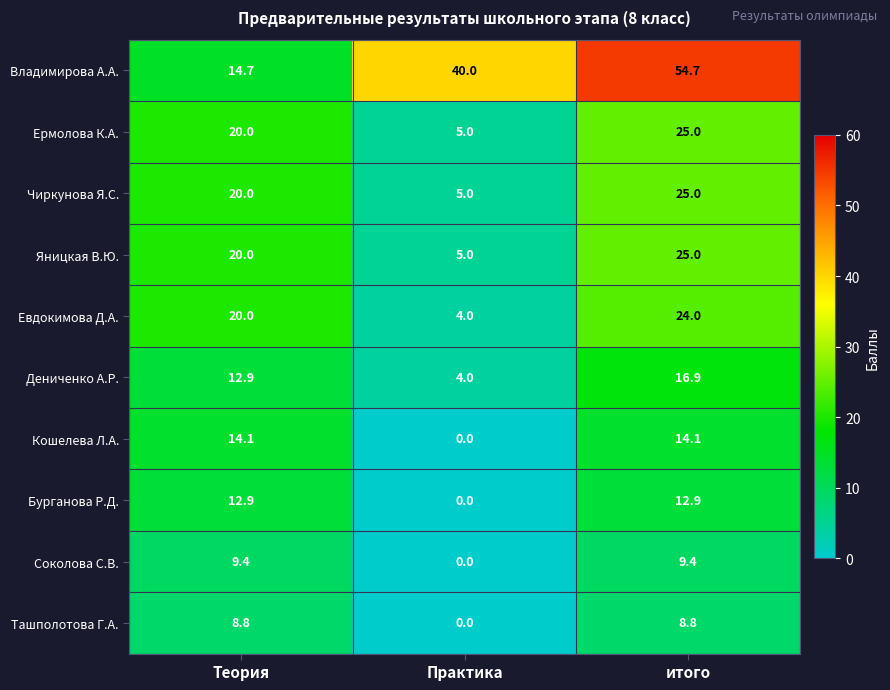

How many distinct data groups are displayed?

10